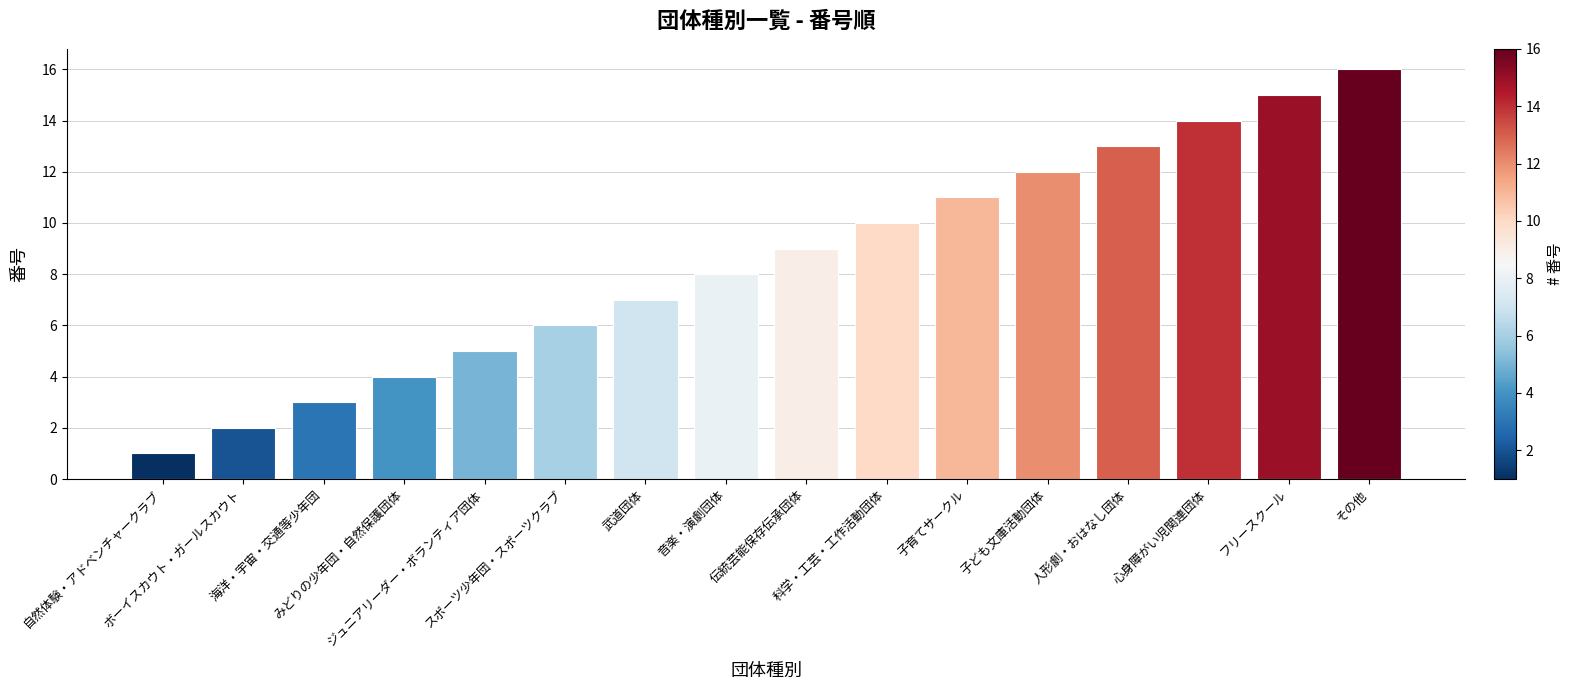

Is it true that the value at 心身障がい児関連団体 is 14?

True